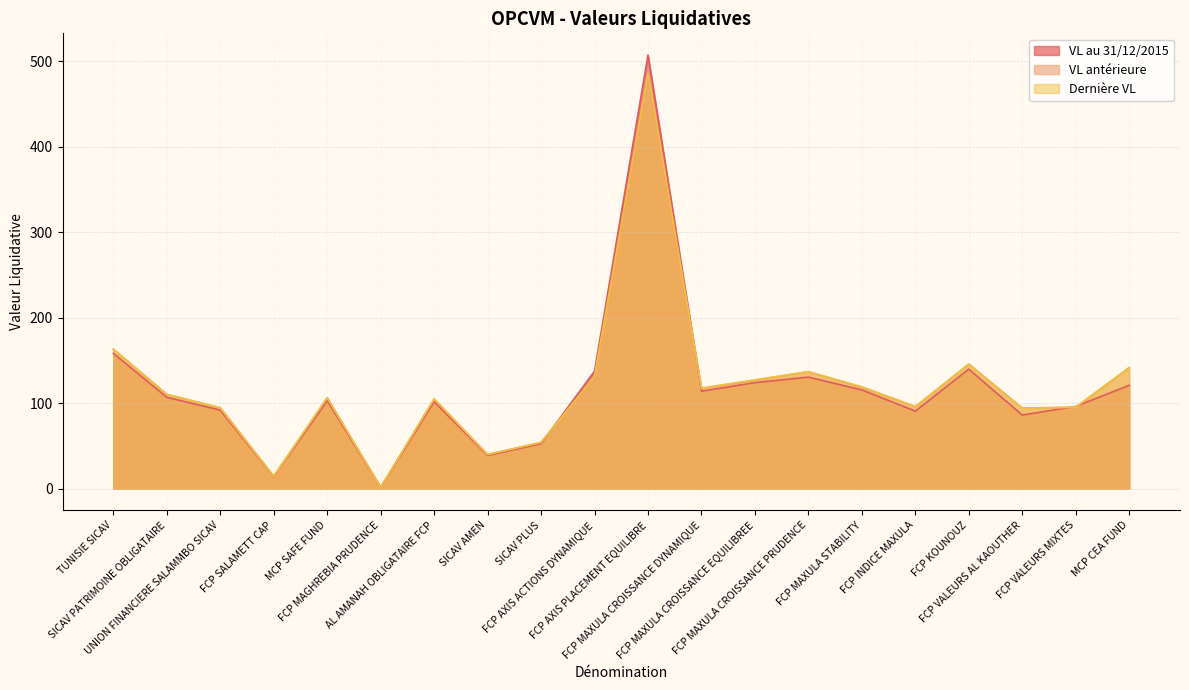

What is the sum of all VL au 31/12/2015 values?

2331.1